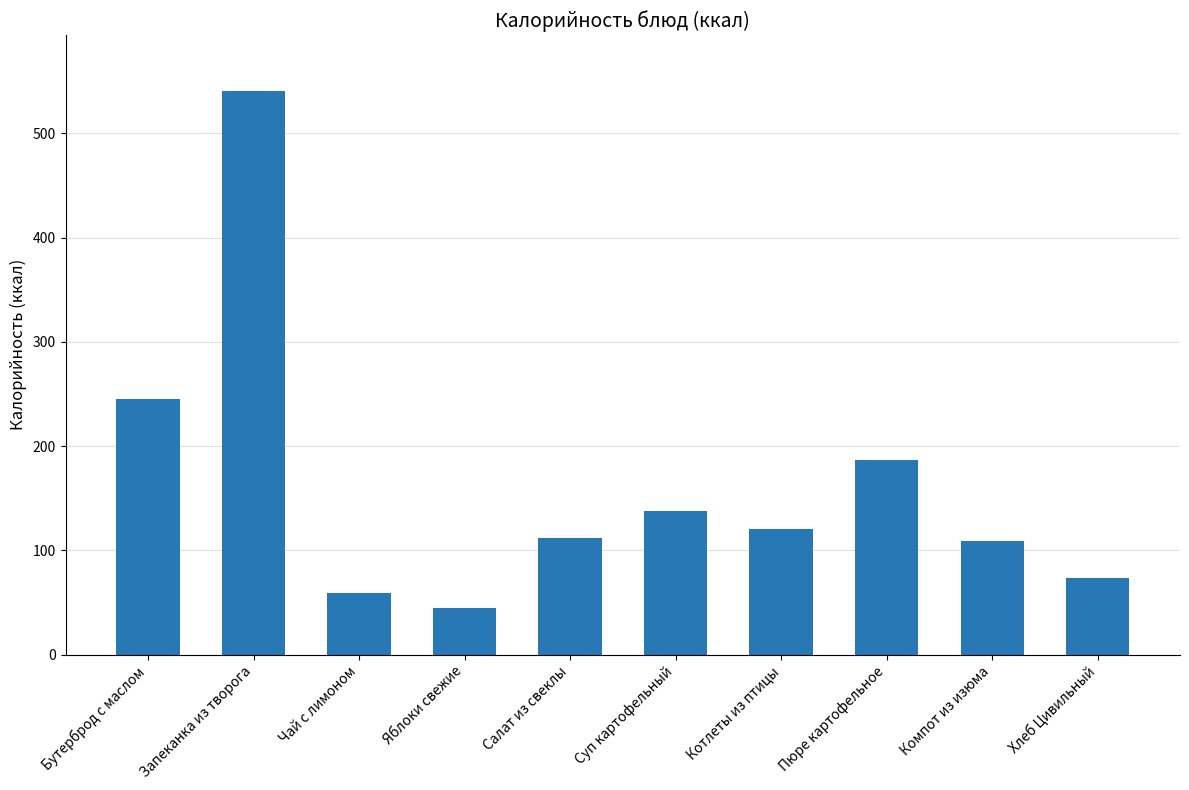

Where is the data nearest to the value 292?

Бутерброд с маслом